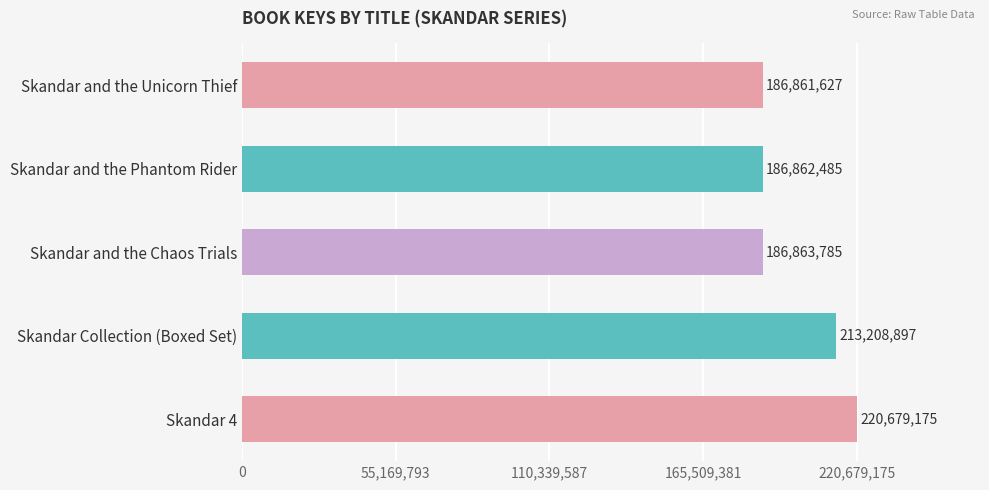

What is the average value?

198895194